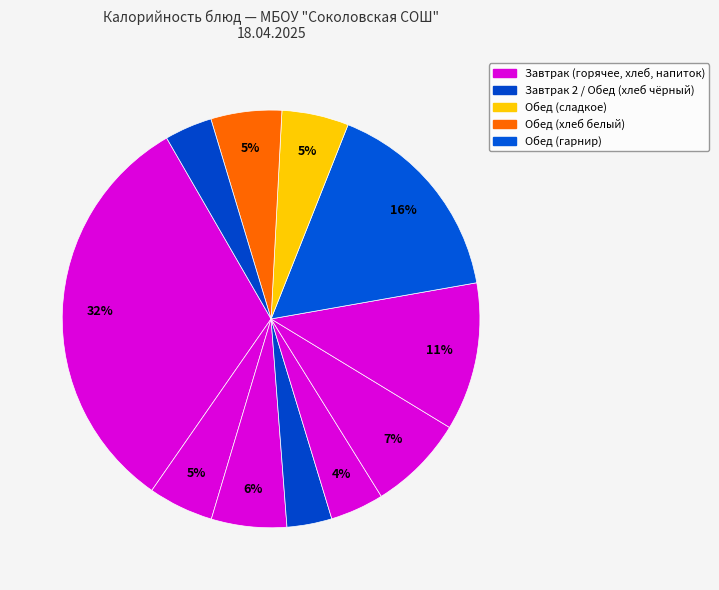

To the nearest percent, what is the average slice percentage?

9%